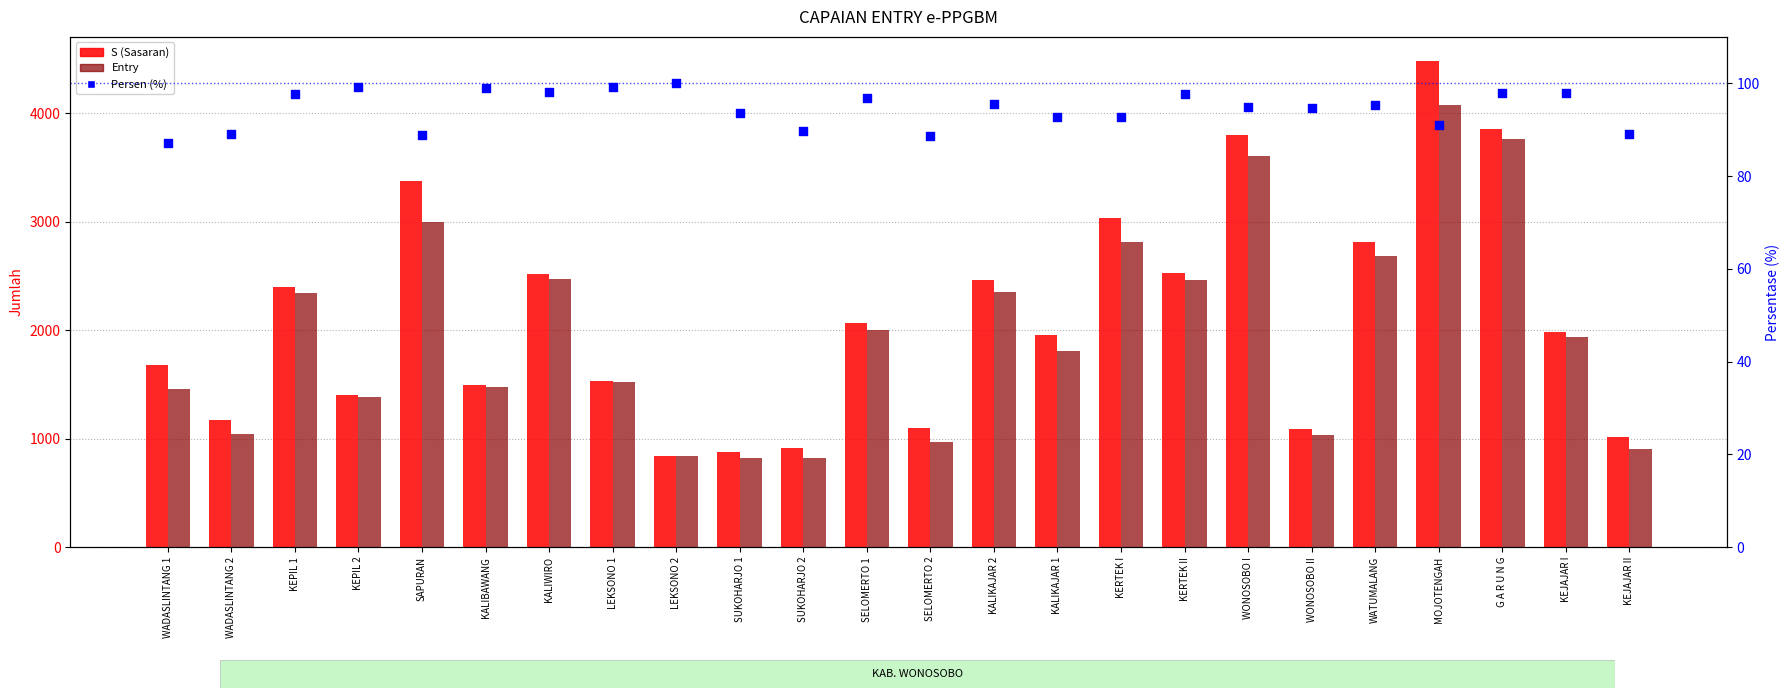

At how many categories does at least one series exceed 1723?

13